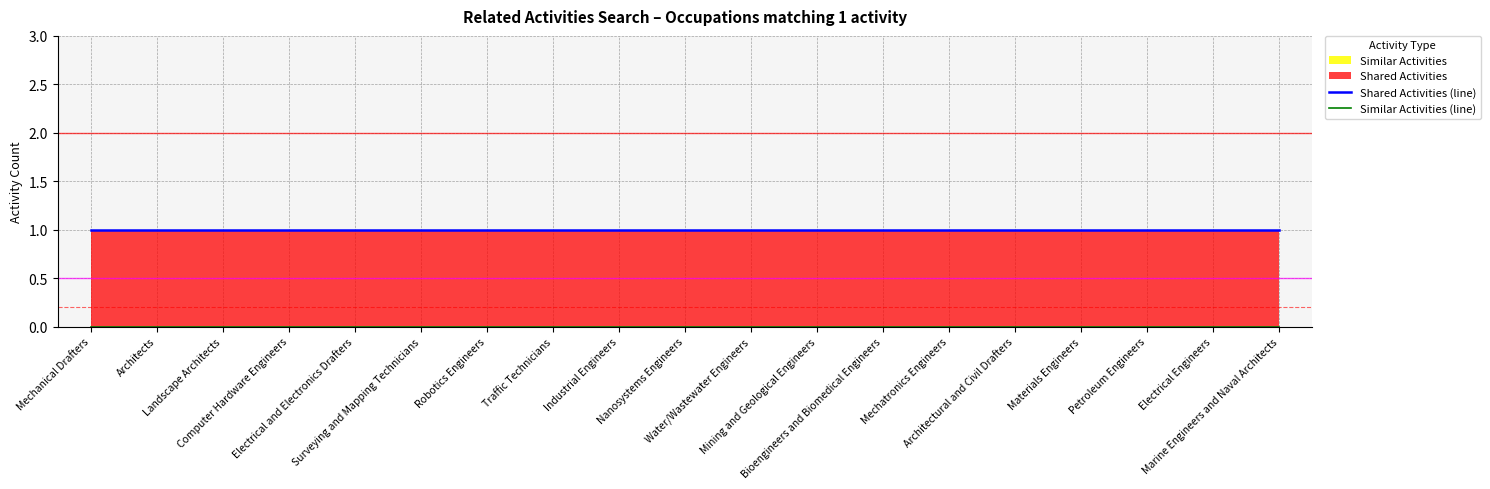

Where is Shared Activities (line) nearest to the value 1?

Mechanical Drafters